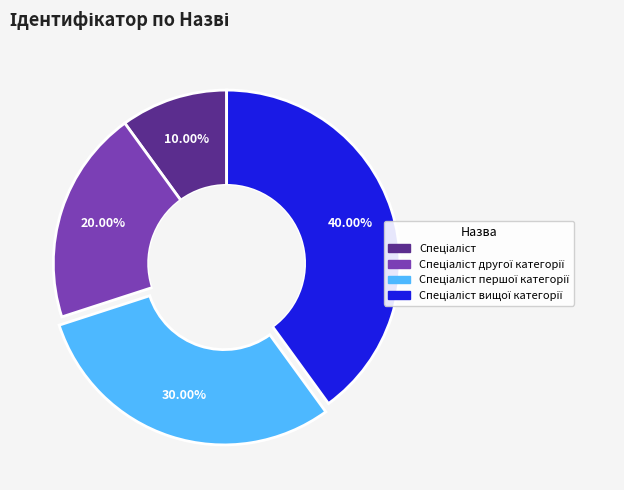

Is there any slice that represents more than half of the pie?

No